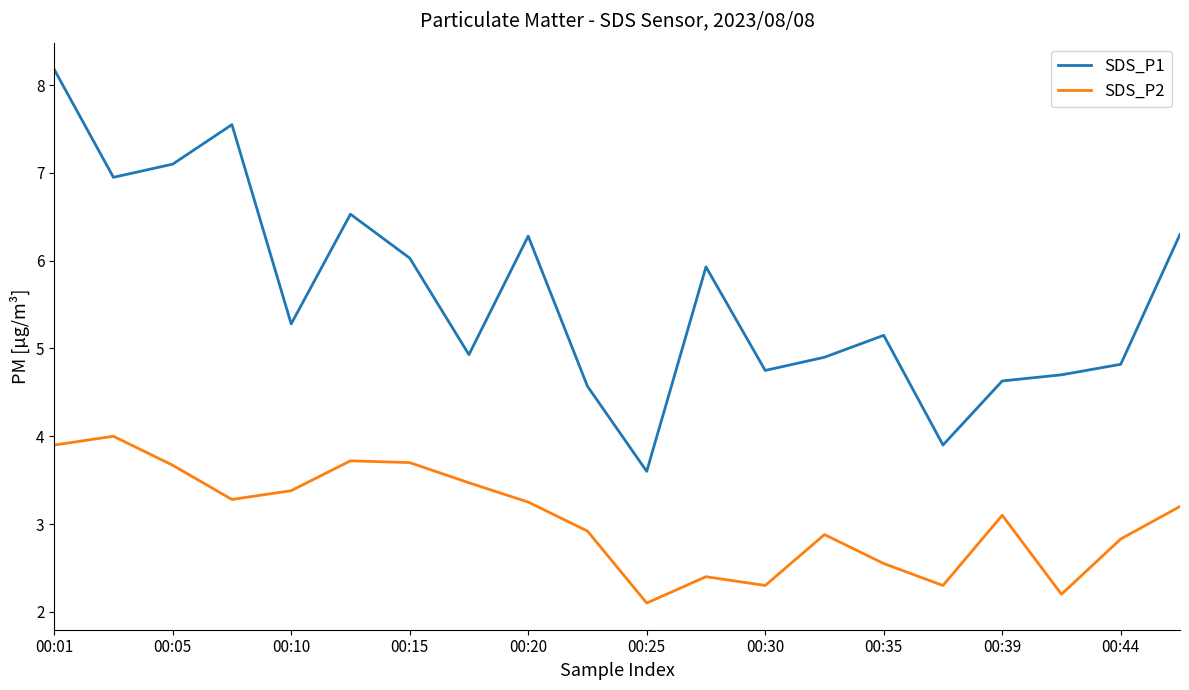

What is the greatest value displayed?

8.2